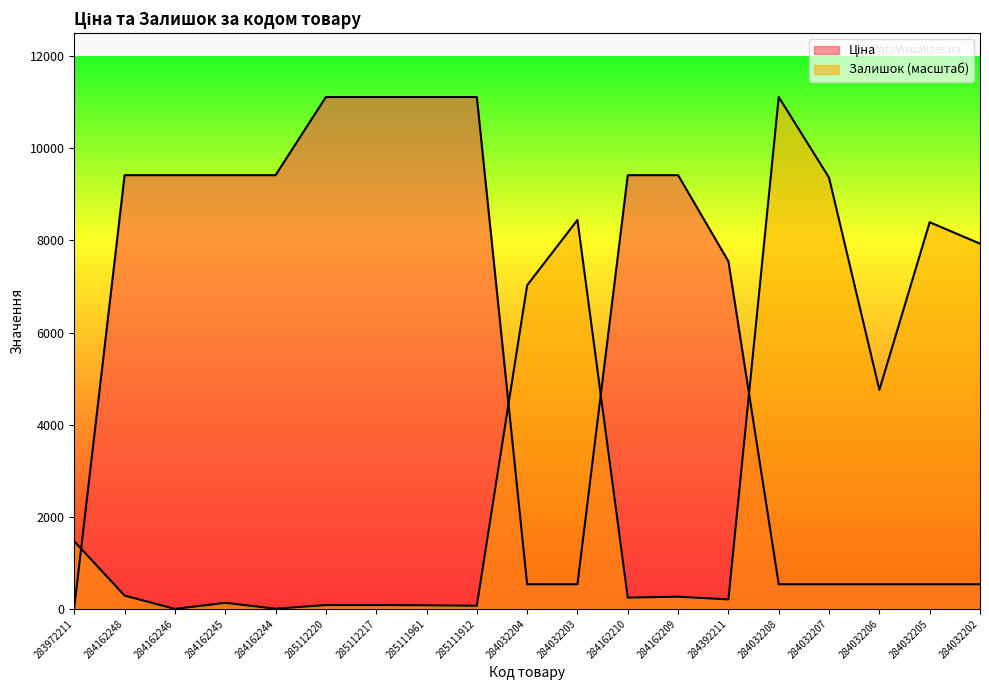

What is the sum of all Залишок values?

59949.5